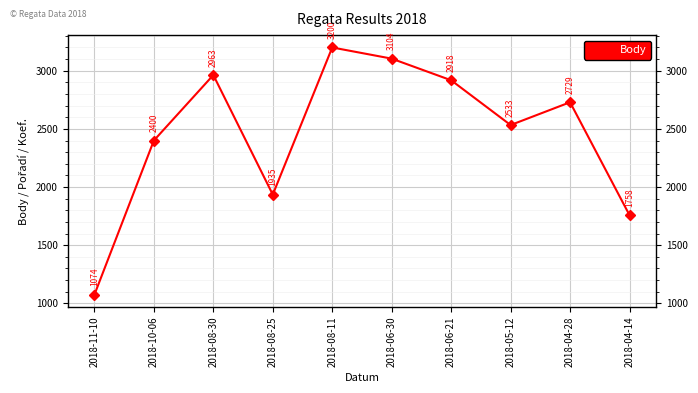

What is the sum of the values at 2018-10-06 and 2018-04-14?

4158